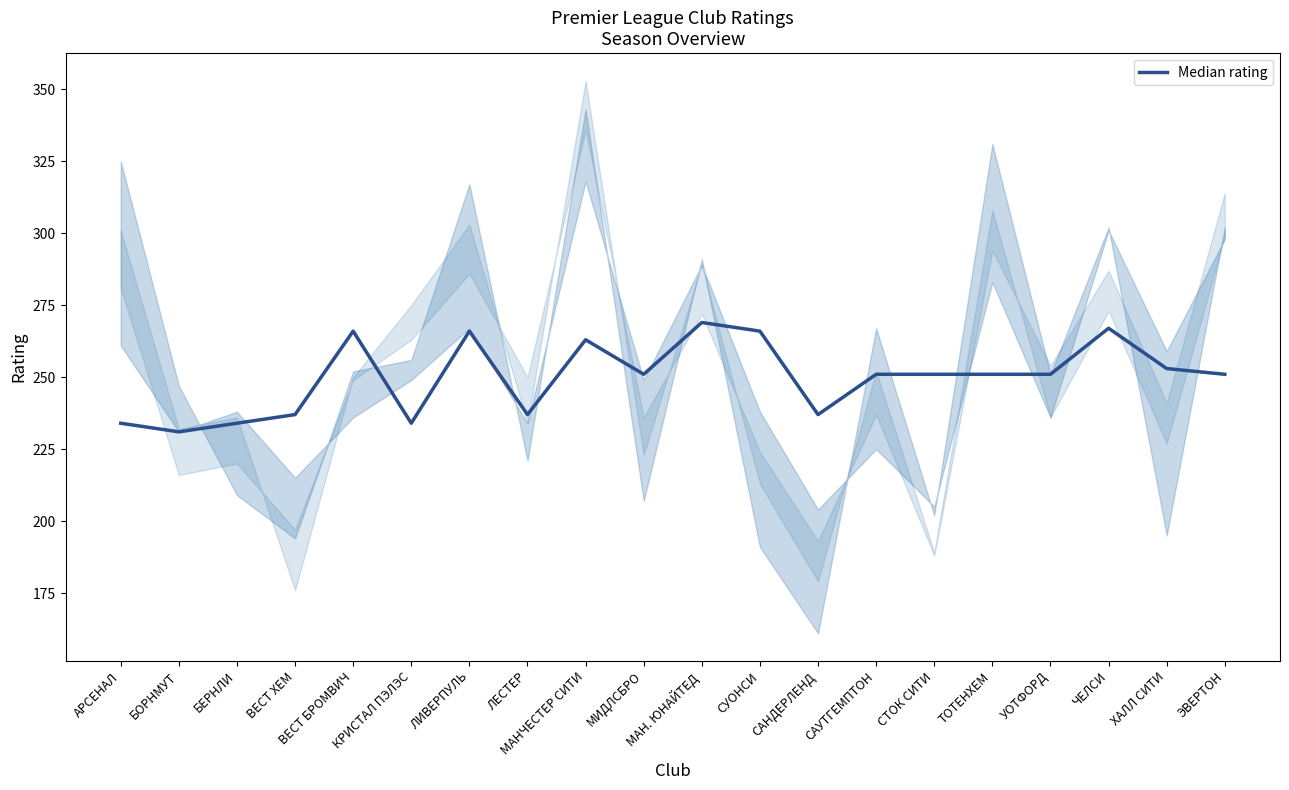

Which has a higher value, БЕРНЛИ or ЧЕЛСИ?

ЧЕЛСИ